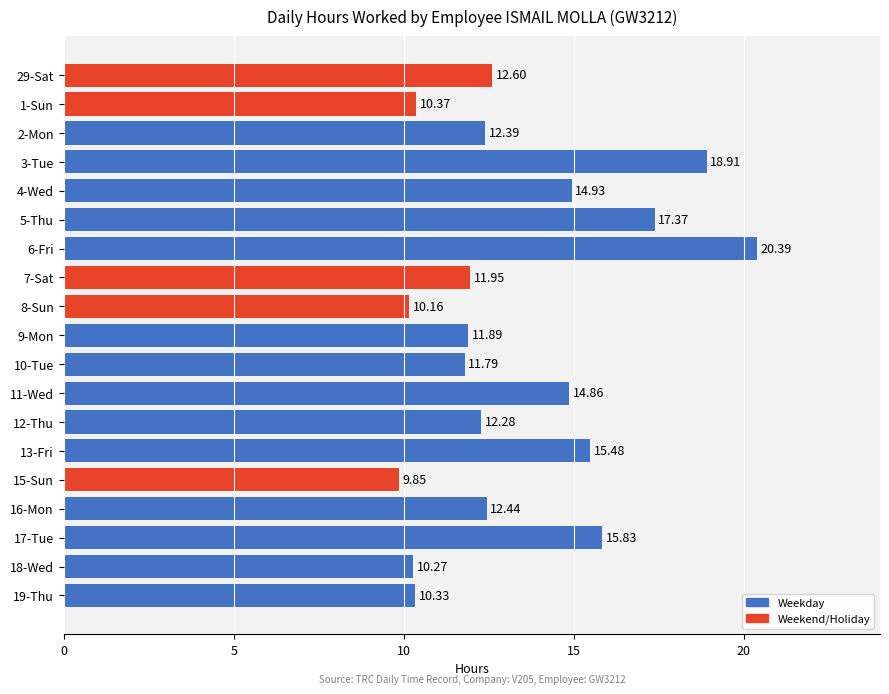

Which has a higher value, 8-Sun or 1-Sun?

1-Sun